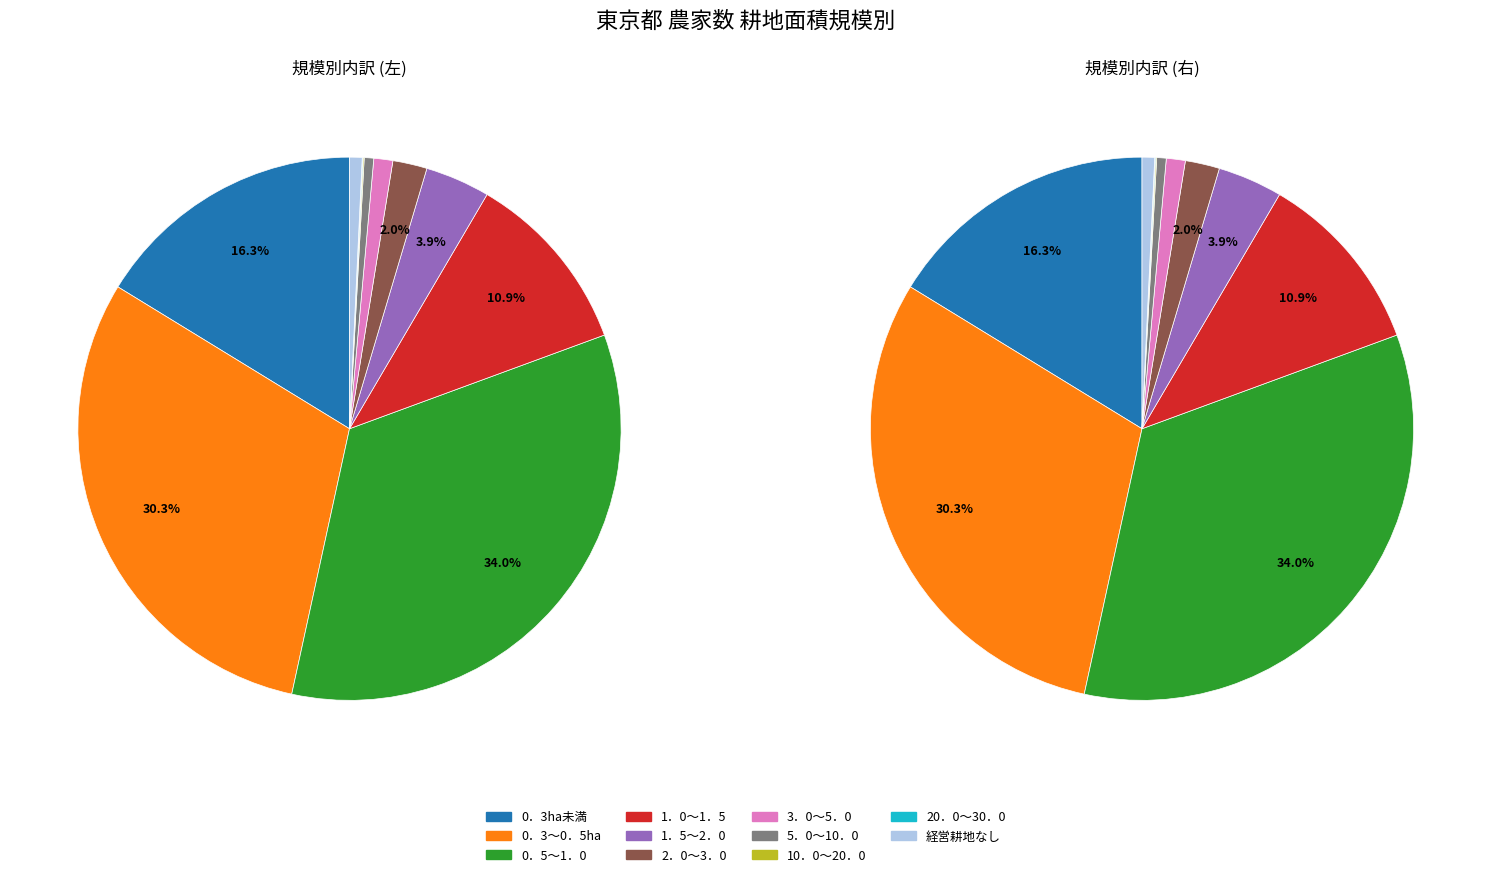

Is 1．0～1．5 the majority of the pie?

No